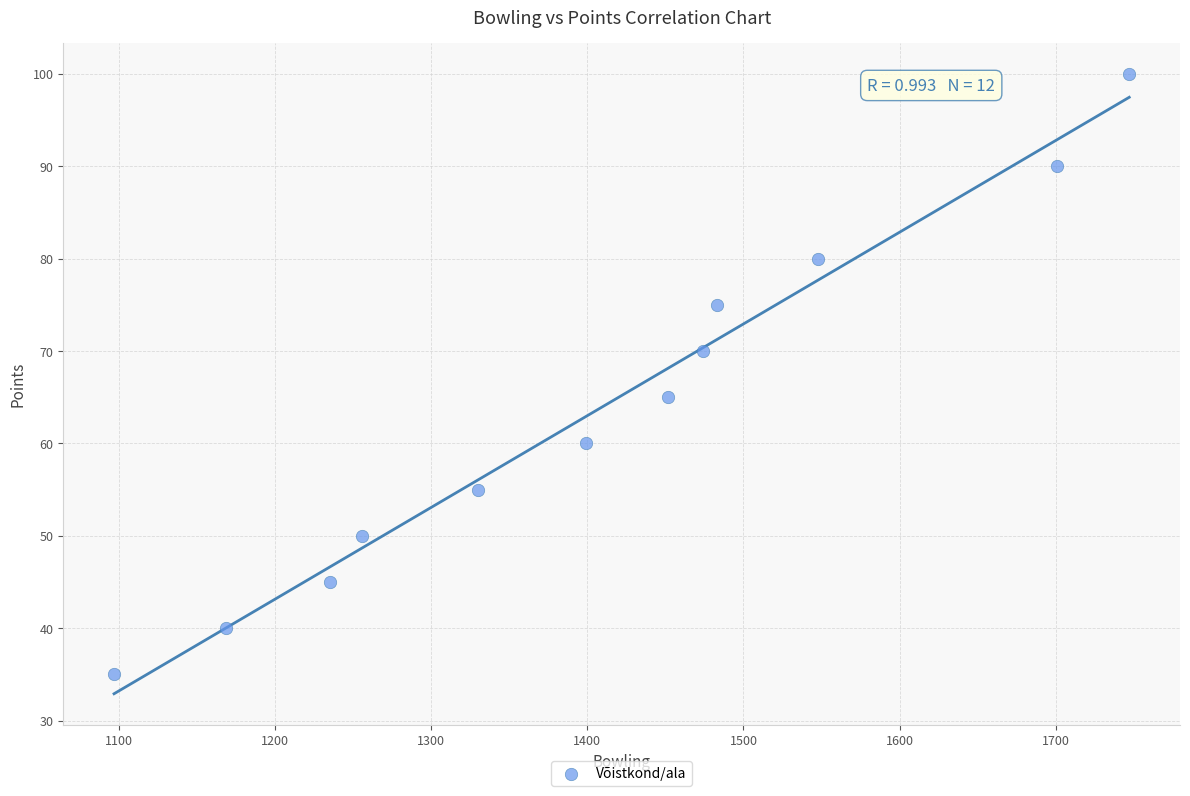

What is the average Y value?

64